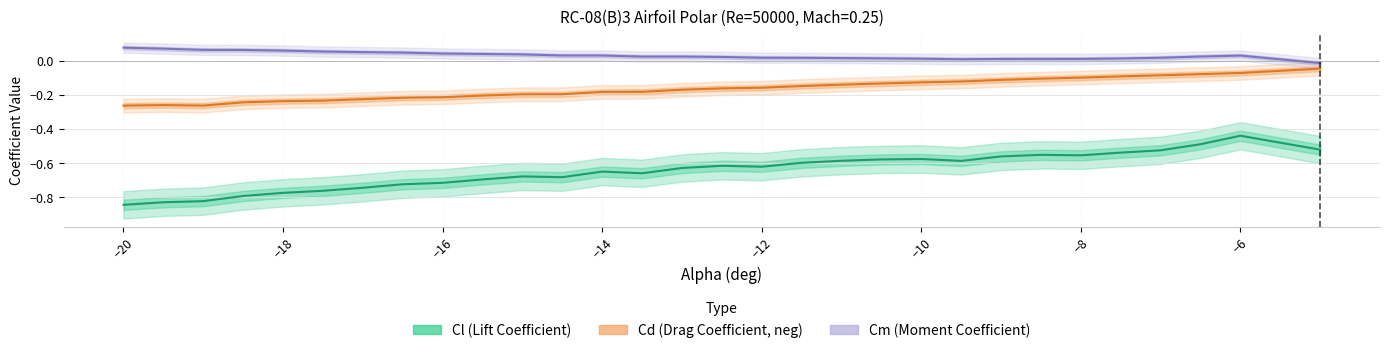

True or false: Cd (Drag Coefficient, neg) and Cm (Moment Coefficient) cross at least once.

False